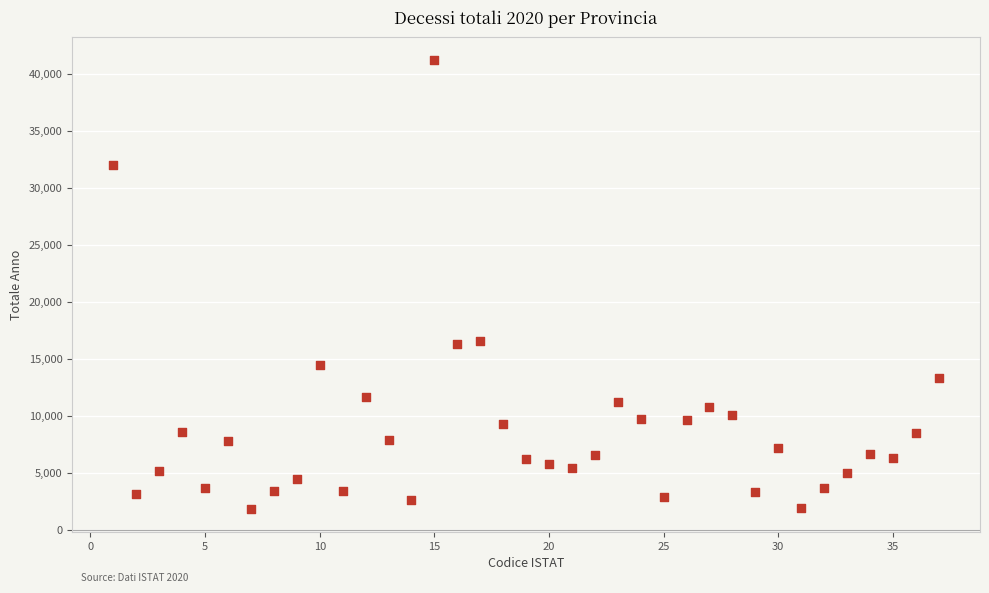

What is the range of Y values (max minus min)?

39432